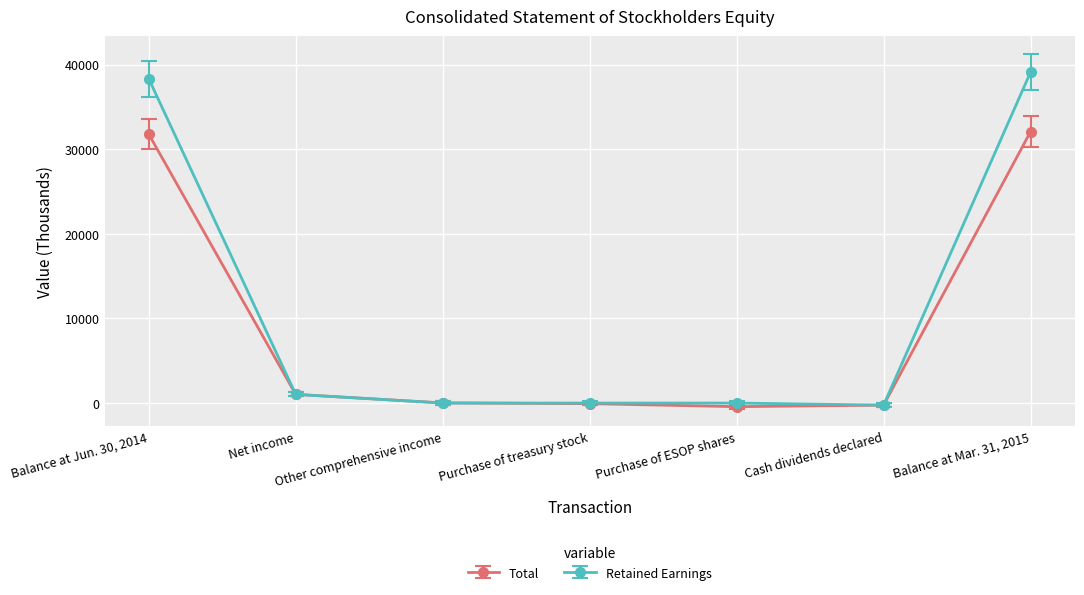

What is the value of the Retained Earnings point at the 7th from the left?

39113